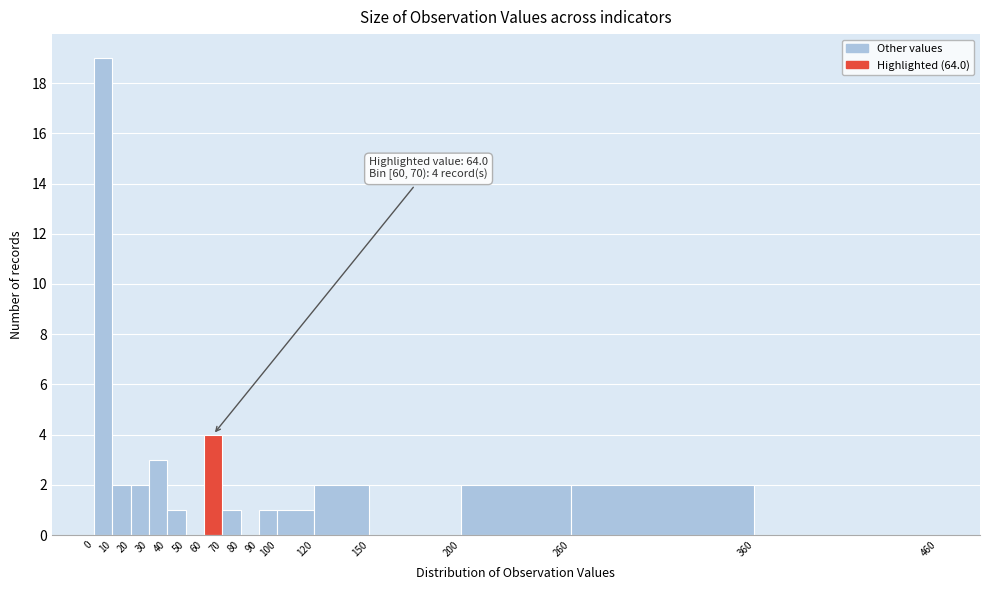

Which range on the x-axis has the tallest bar?

0 to 10